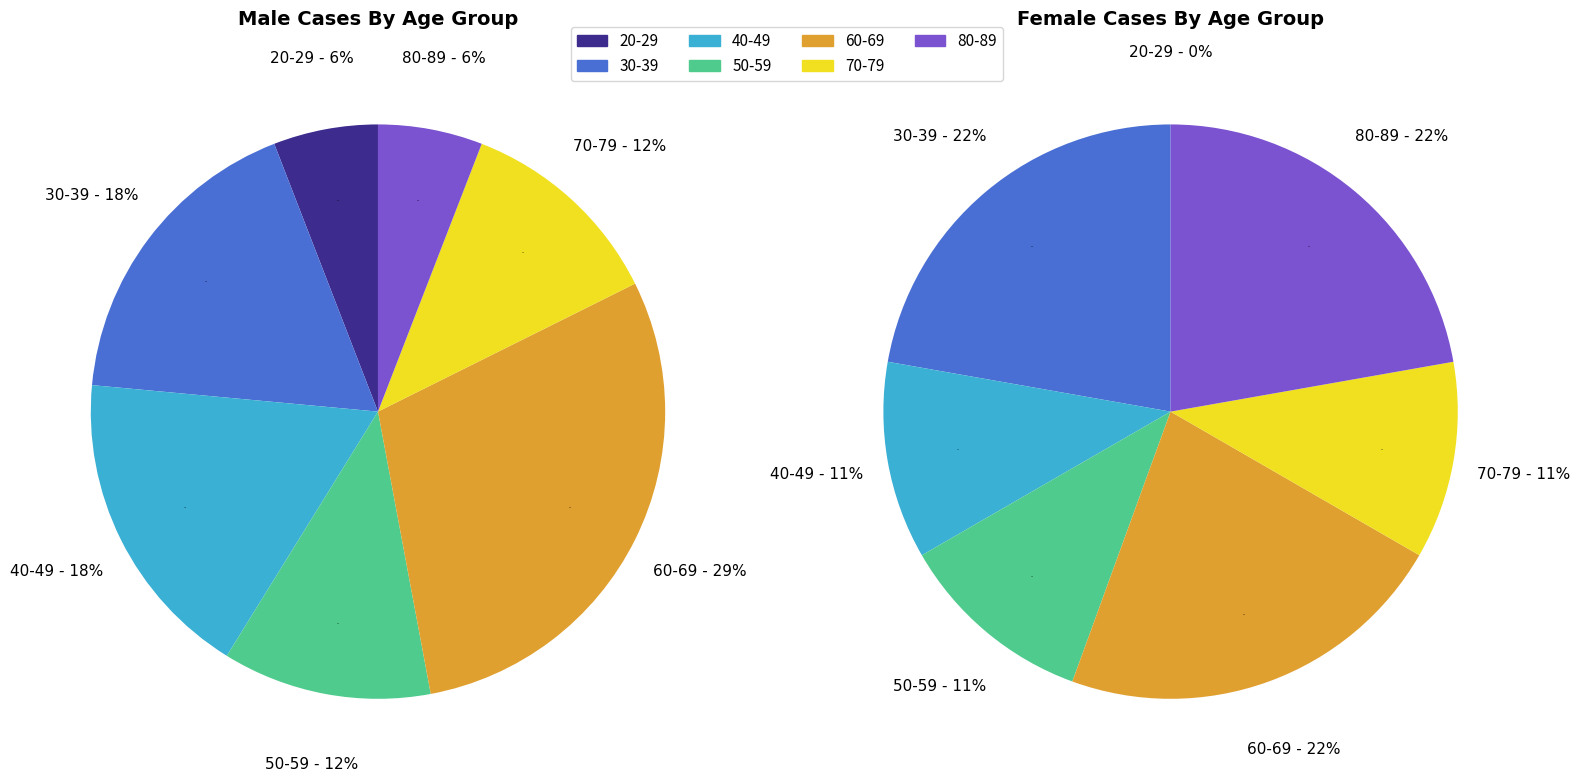

Which category has the smallest portion of the pie?

20-29